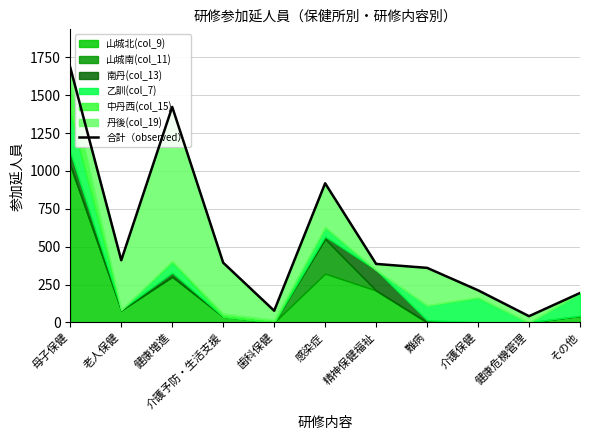

At which label does the data first exceed 386?

母子保健